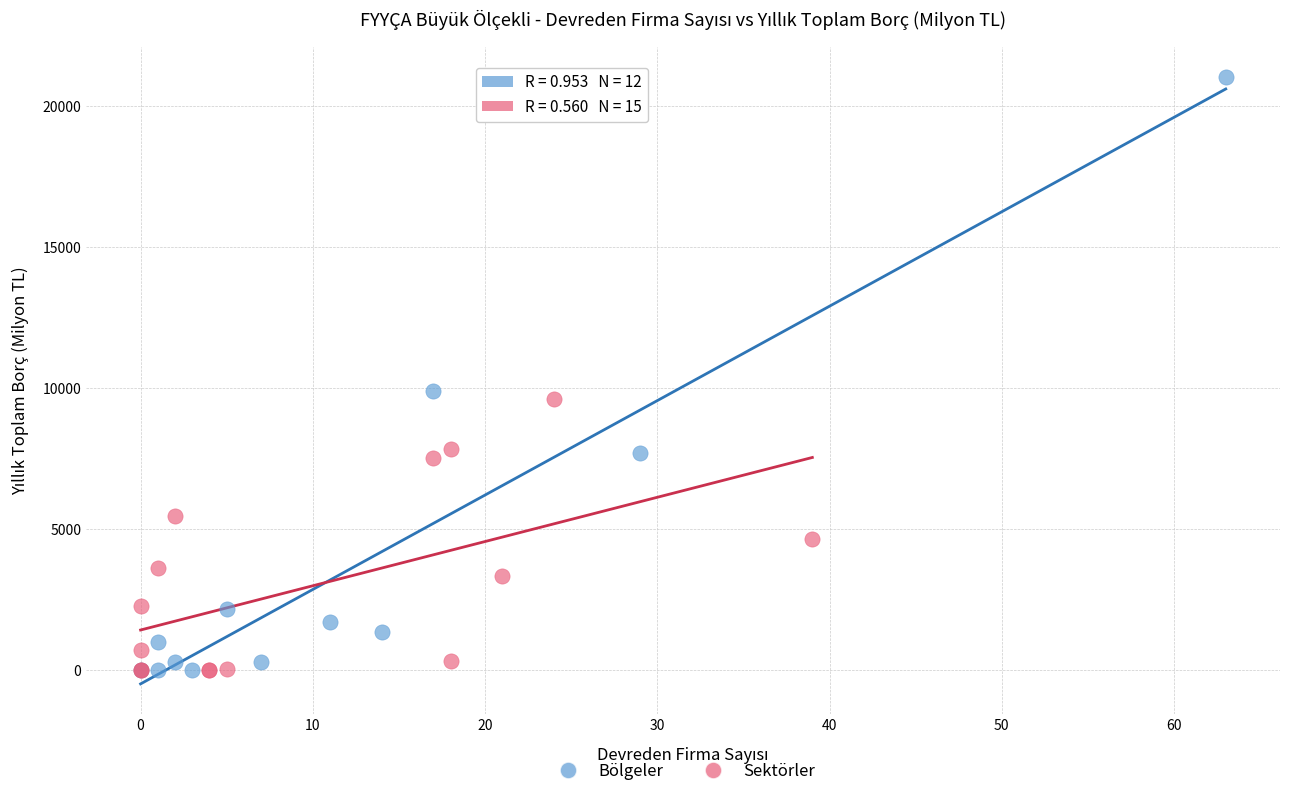

Which series has the largest Y range (max minus min)?

Bölgeler